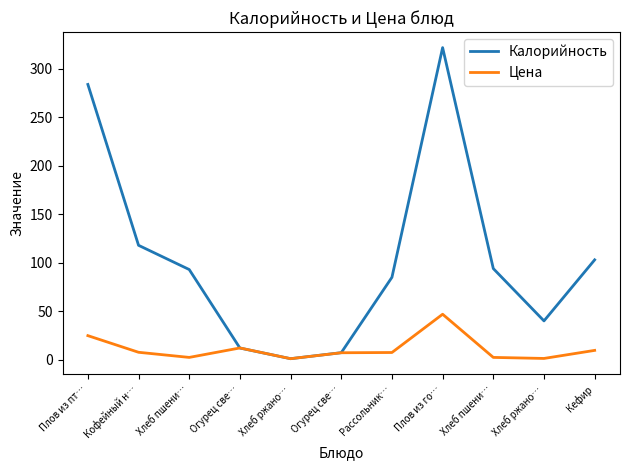

Between Огурец све… and Хлеб пшени…, which series saw the biggest shift?

Калорийность